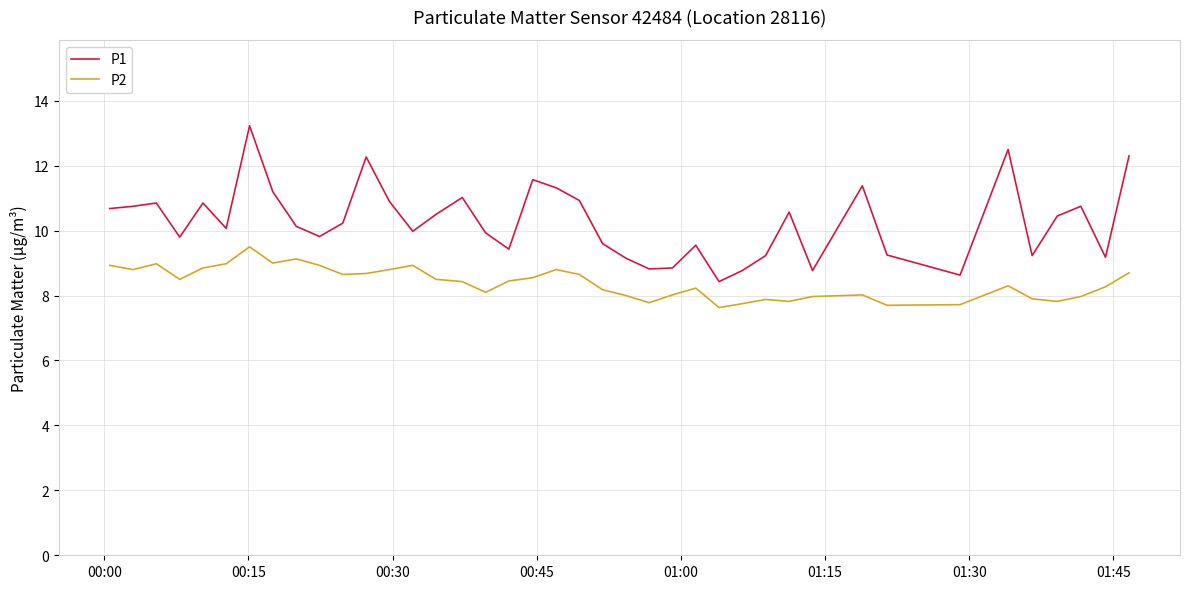

Rank the series by their maximum value, from highest to lowest.

P1, P2